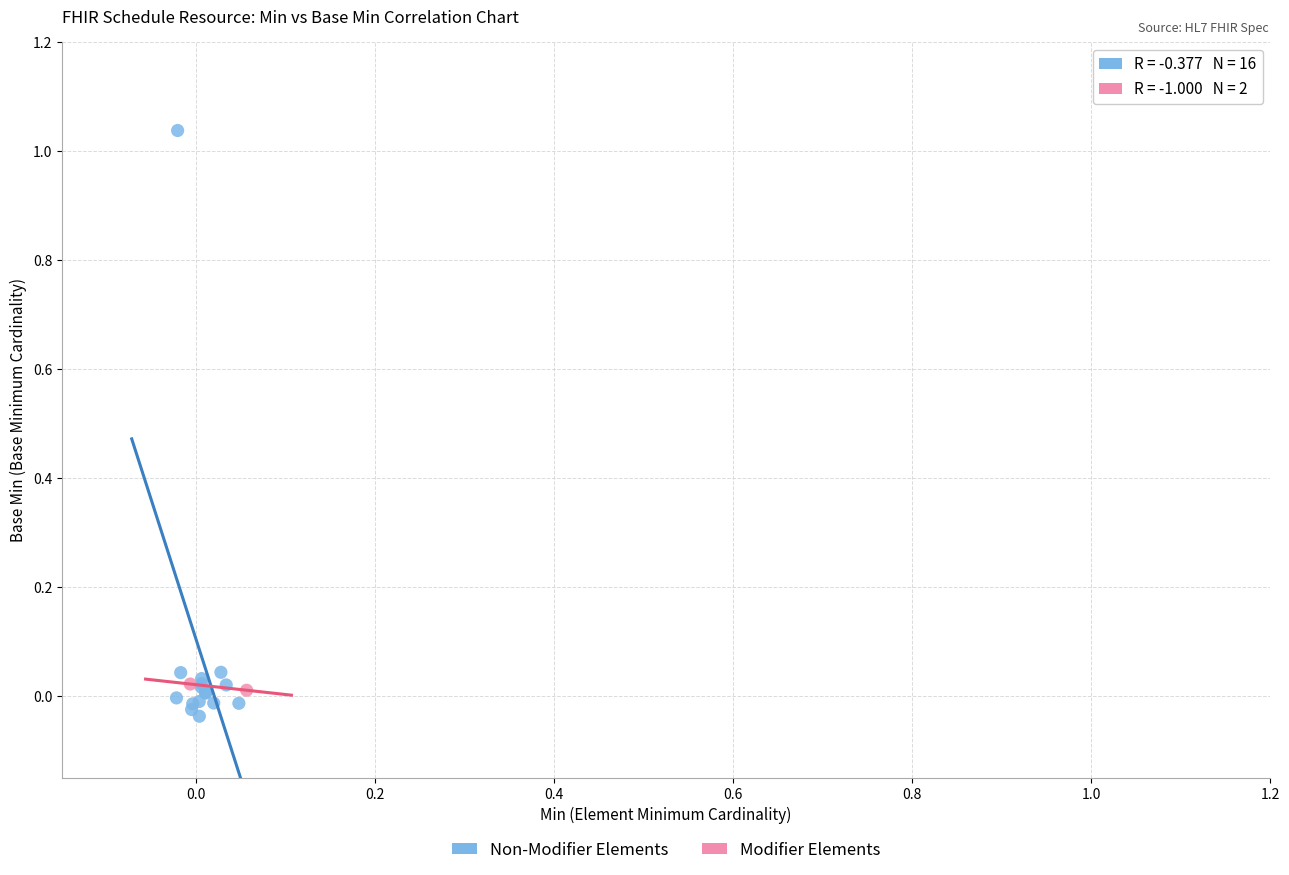

What are all the series names shown in the legend?

Non-Modifier Elements, Modifier Elements